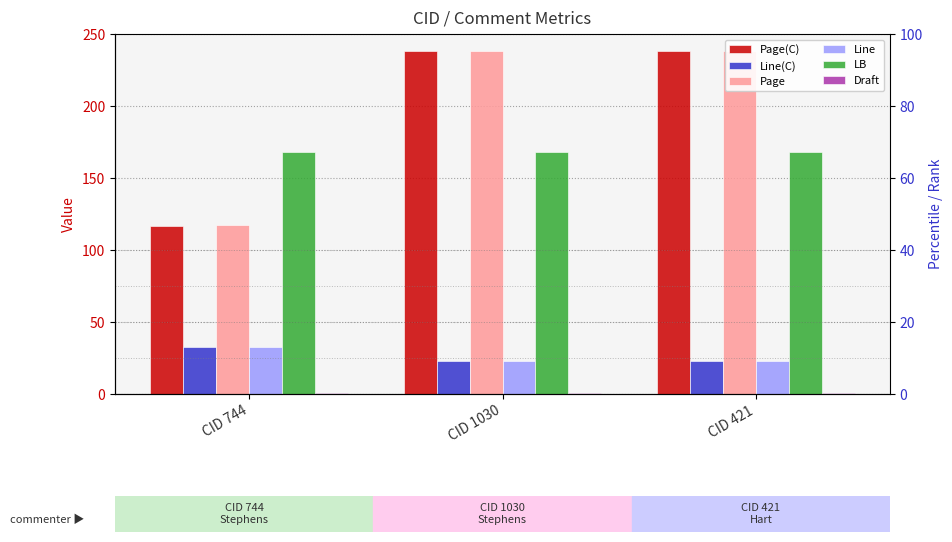

Where is Line nearest to the value 28?

CID 744